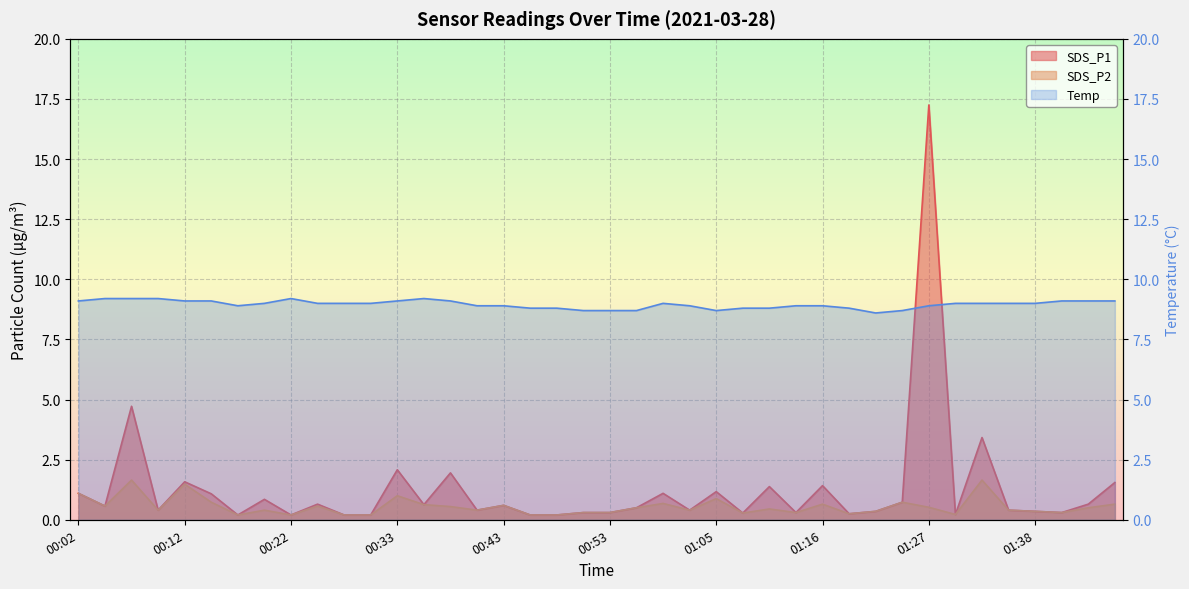

The Temp series shows 9.1 at 00:02. True or false?

True